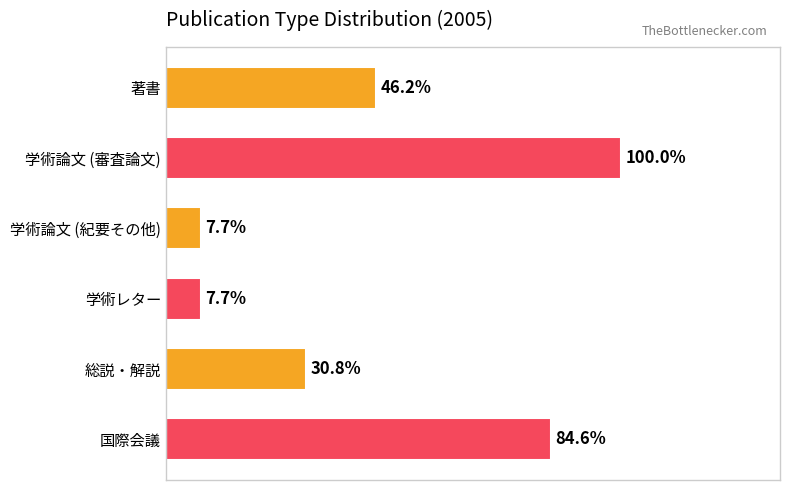

Are the bars horizontal?

Yes